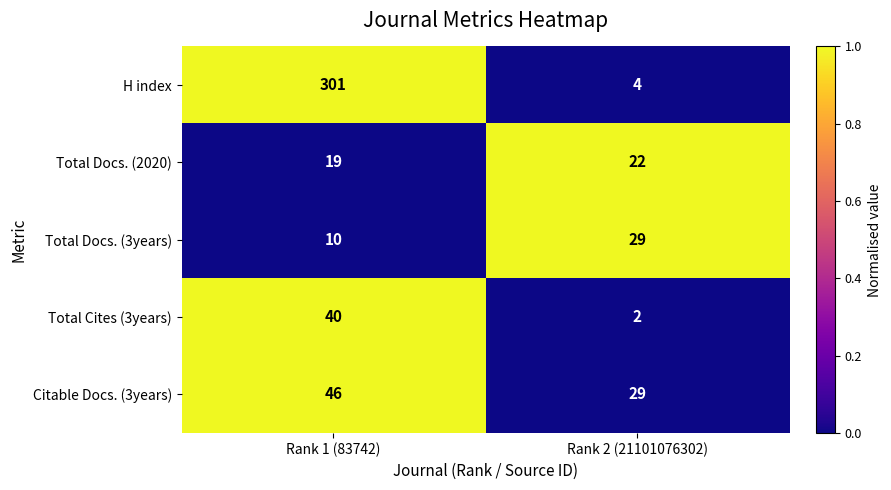

What is the average value of the Total Cites (3years) series?

21